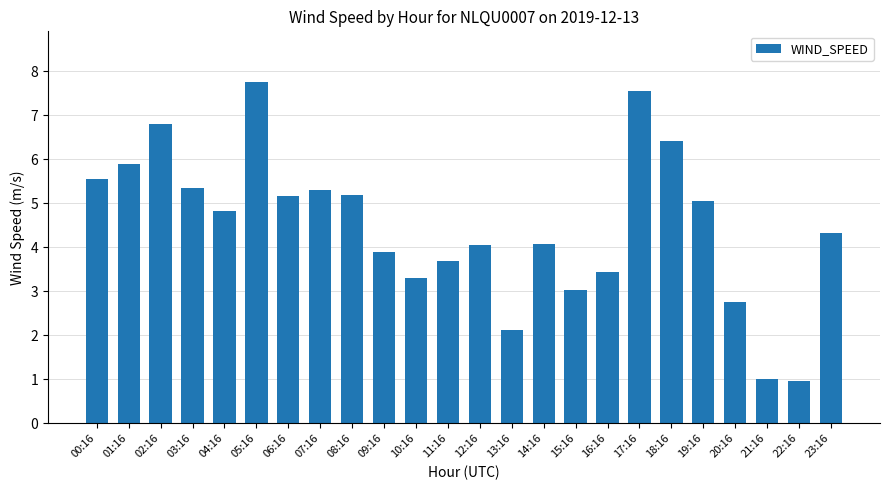

What is the smallest value displayed?

1.0